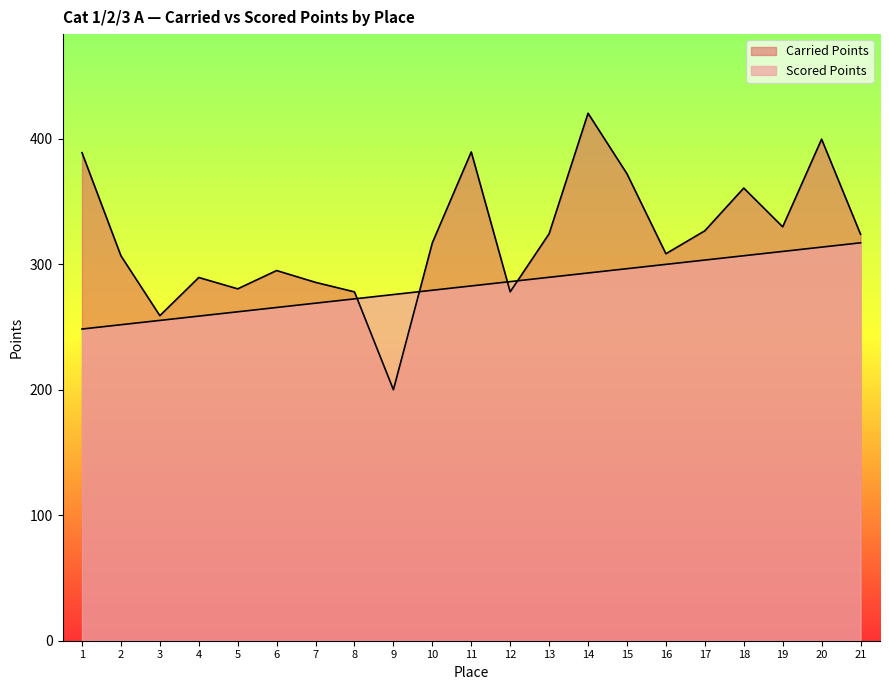

The value of Carried Points at 8 is 467.1. True or false?

False